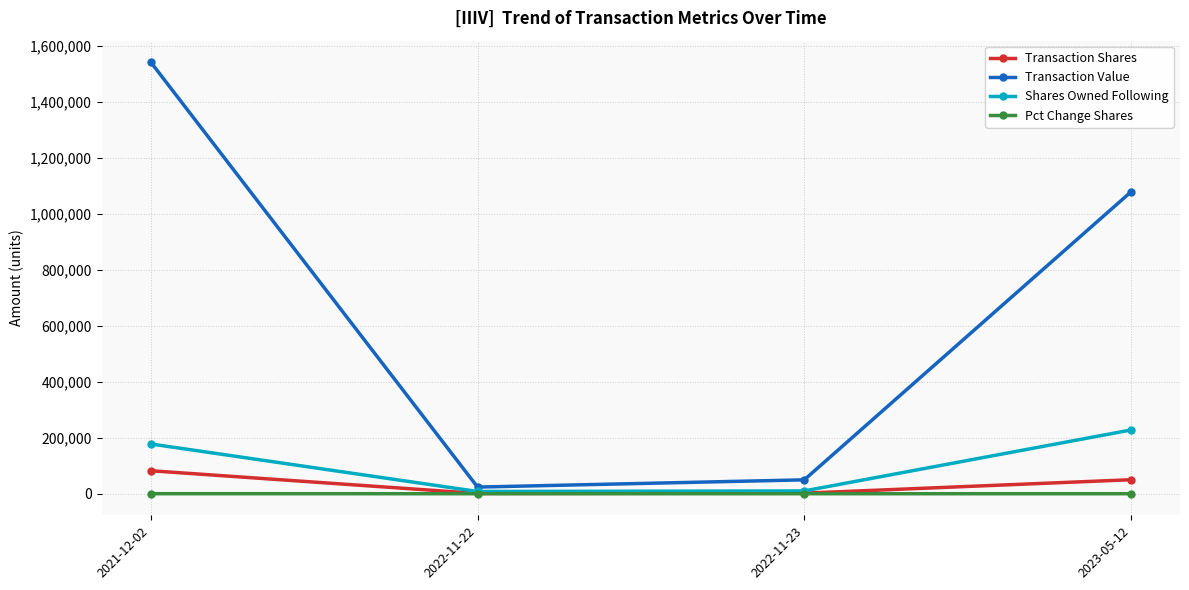

What is the sum of the Transaction Value values at 2023-05-12 and 2021-12-02?

2618599